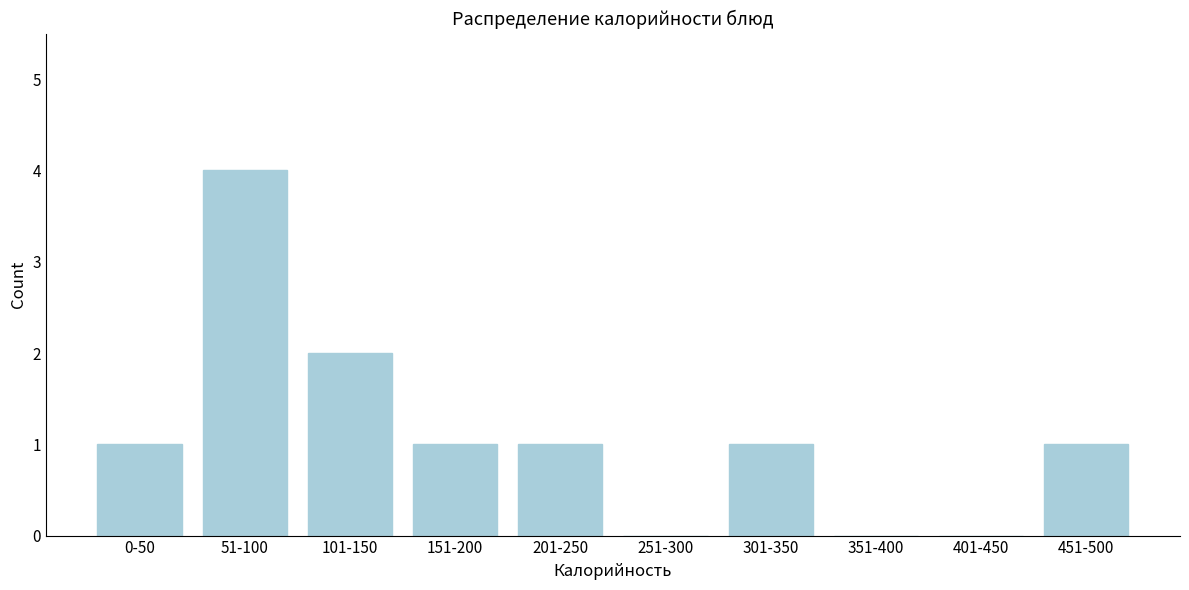

Reading left to right, extract all data points from this chart.

0-50=1	51-100=4	101-150=2	151-200=1	201-250=1	251-300=0	301-350=1	351-400=0	401-450=0	451-500=1